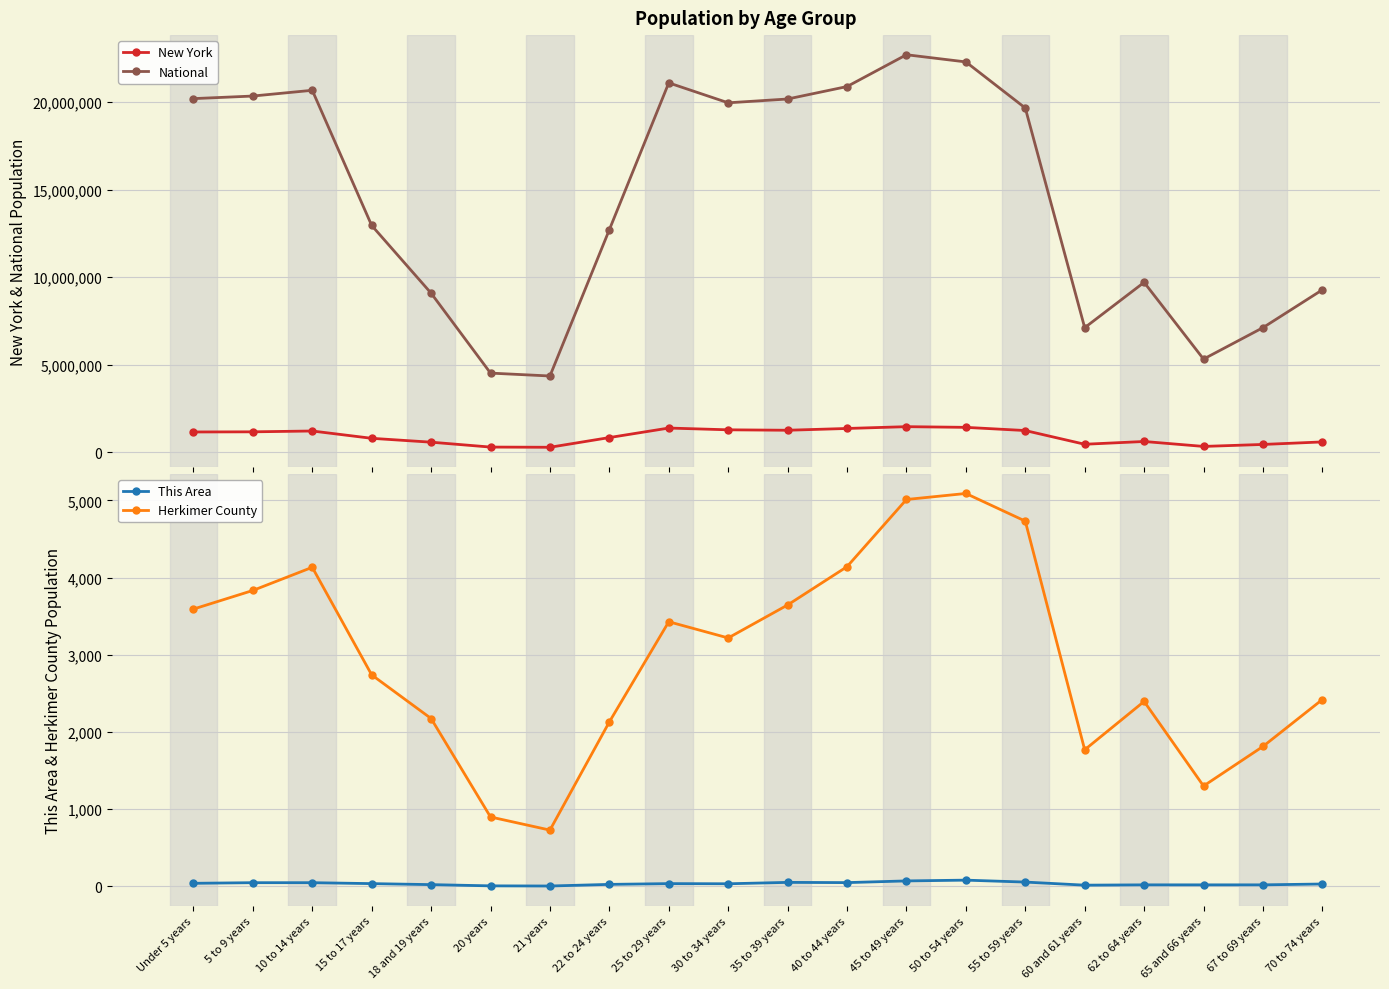

Where does the This Area series first go above 37?

Under 5 years